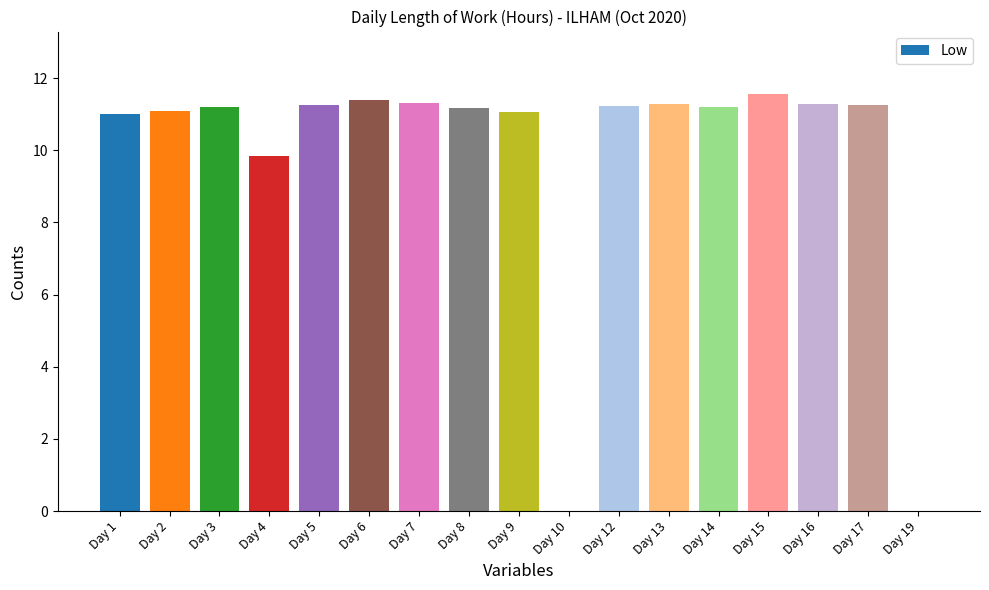

What is the greatest value displayed?

11.6